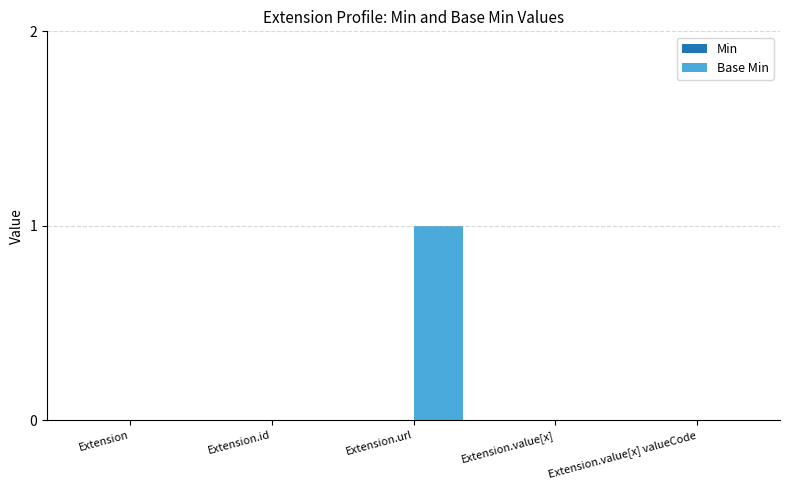

True or false: the data shows 0 at Extension.value[x] valueCode.

True